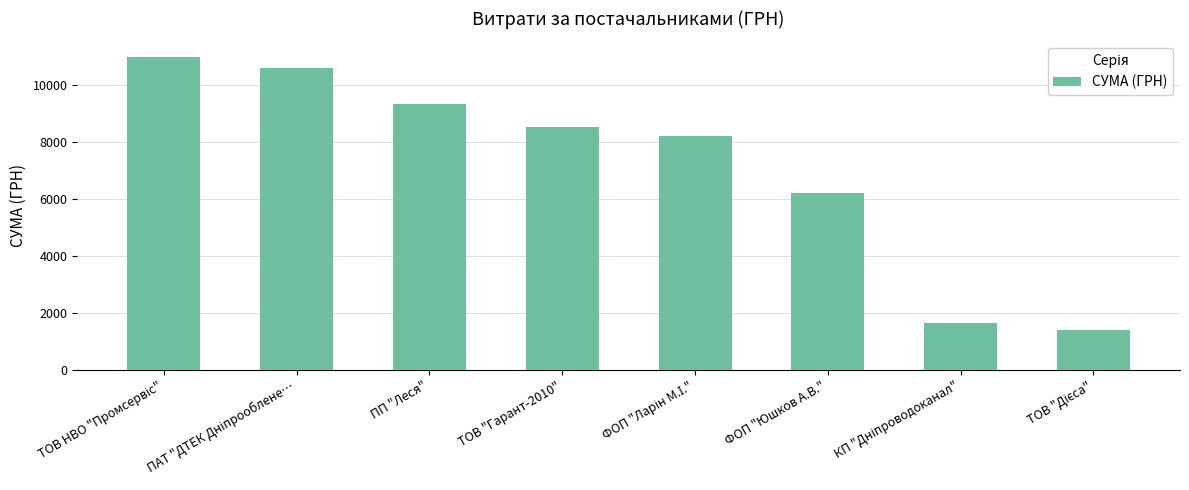

What is the smallest value displayed?

1399.9